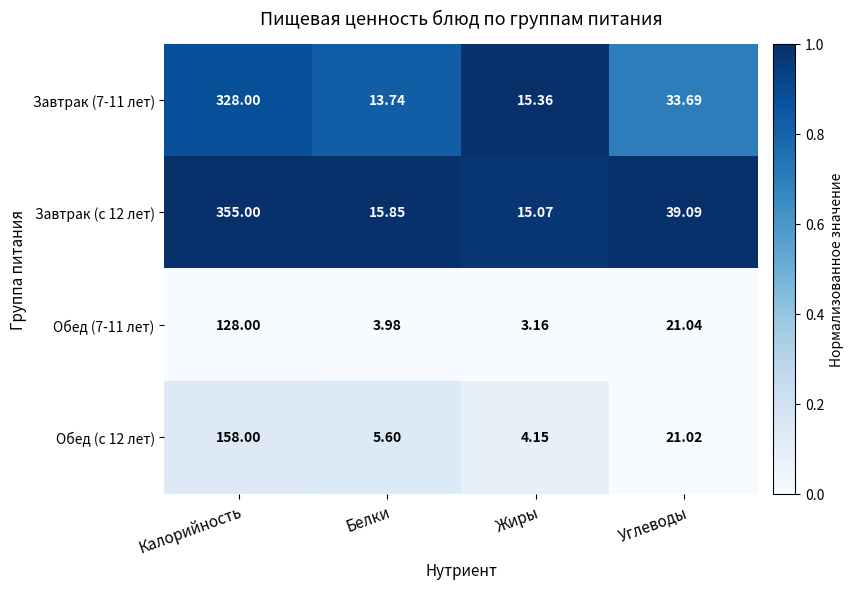

Where does the Завтрак (с 12 лет) series first go above 39?

Калорийность